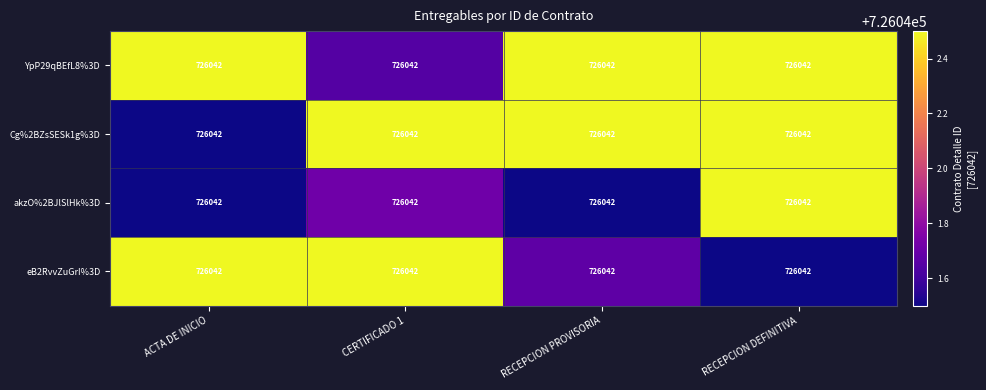

List the series in order of their overall mean, highest first.

YpP29qBEfL8%3D, Cg%2BZsSESk1g%3D, eB2RvvZuGrI%3D, akzO%2BJlSlHk%3D